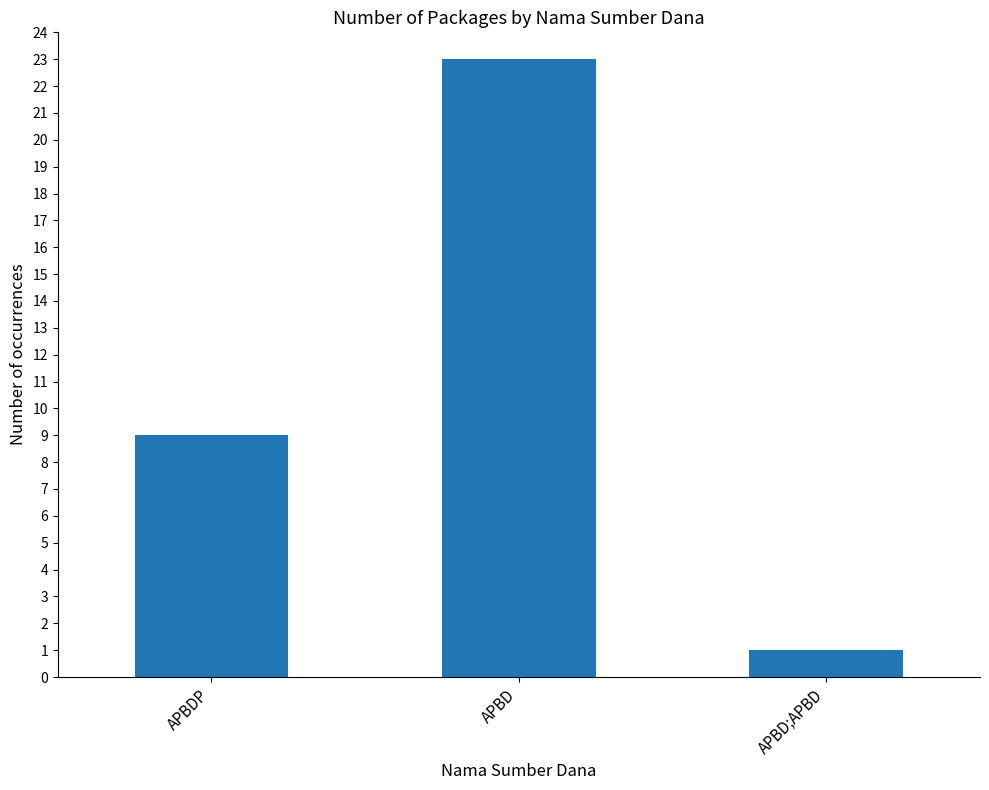

Rank the categories by value from lowest to highest.

APBD;APBD, APBDP, APBD